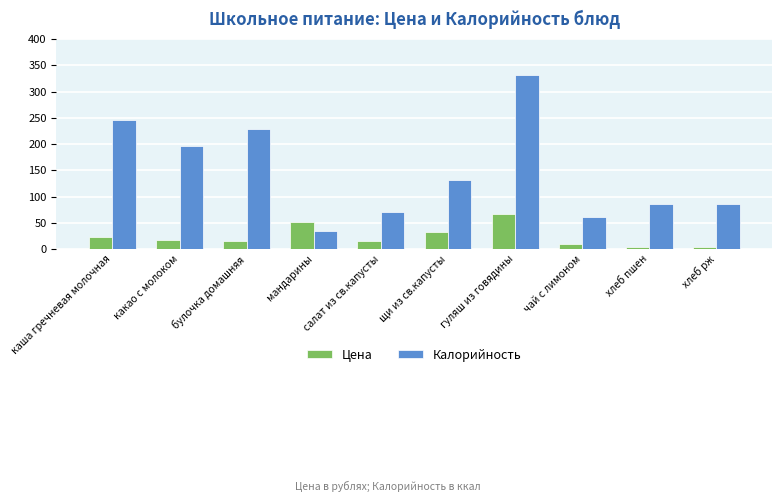

The value of Цена at каша гречневая молочная is 8.1. True or false?

False